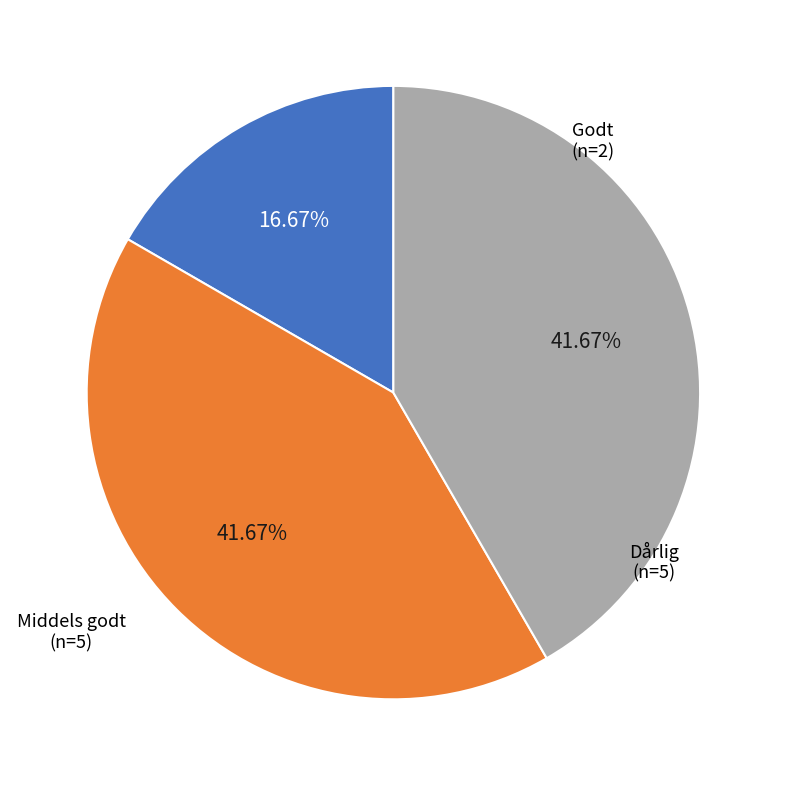

To the nearest percent, what is the difference between the Godt and Middels godt slice percentages?

25%